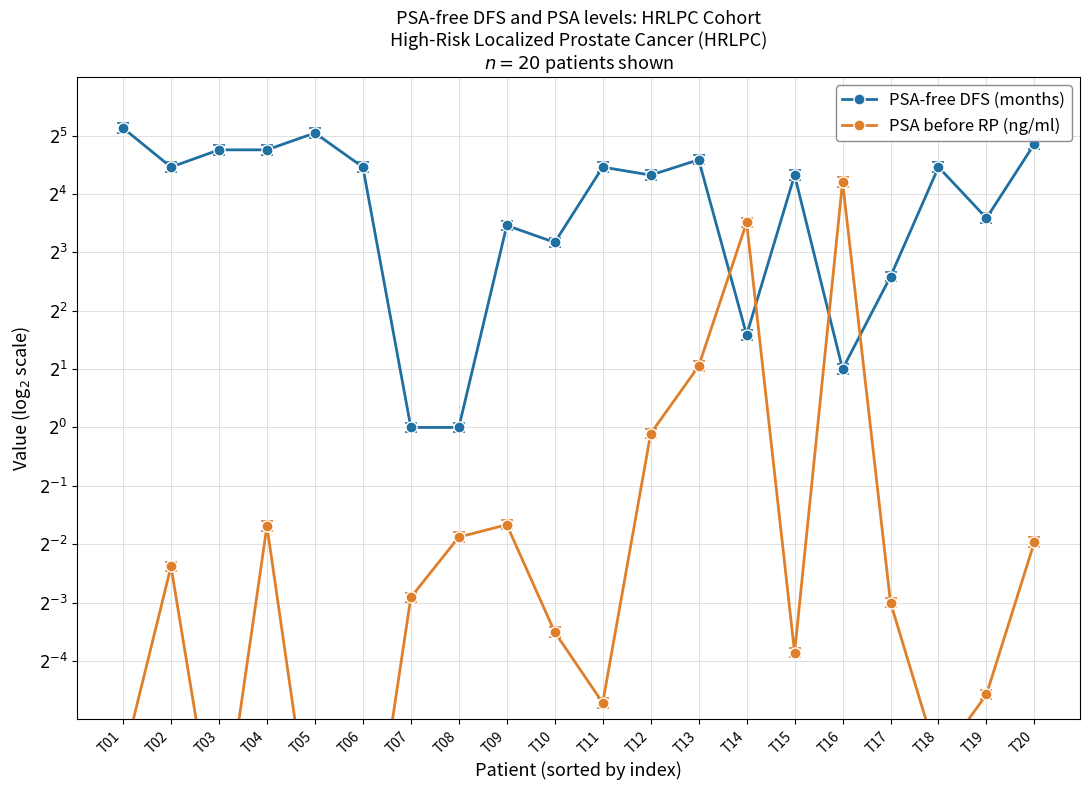

Between T14 and T01, which is larger?

T01